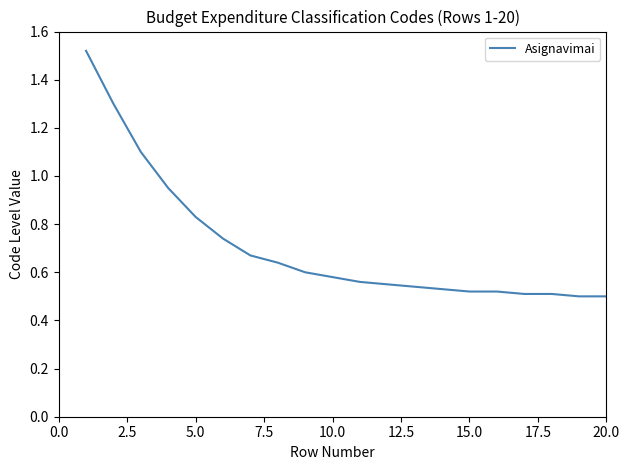

Does the chart have visible grid lines?

No